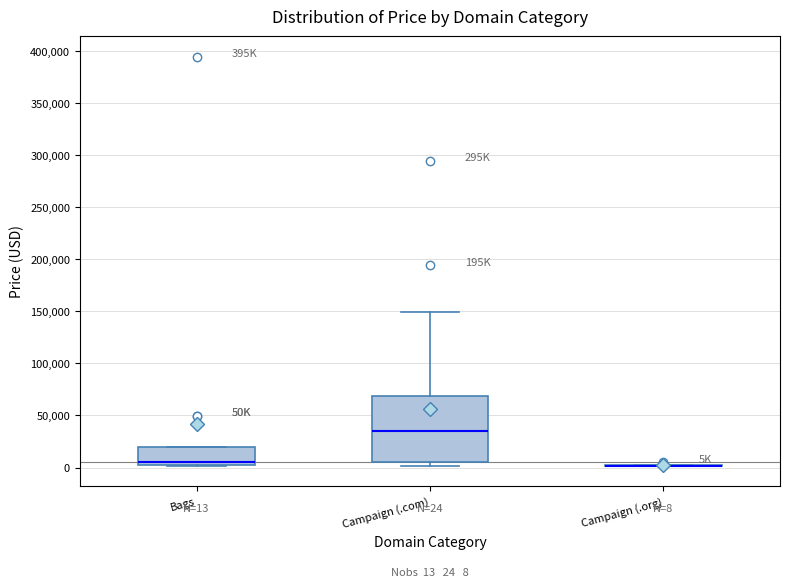

Which box is the tallest, from its lower edge to its upper edge?

Campaign (.com)